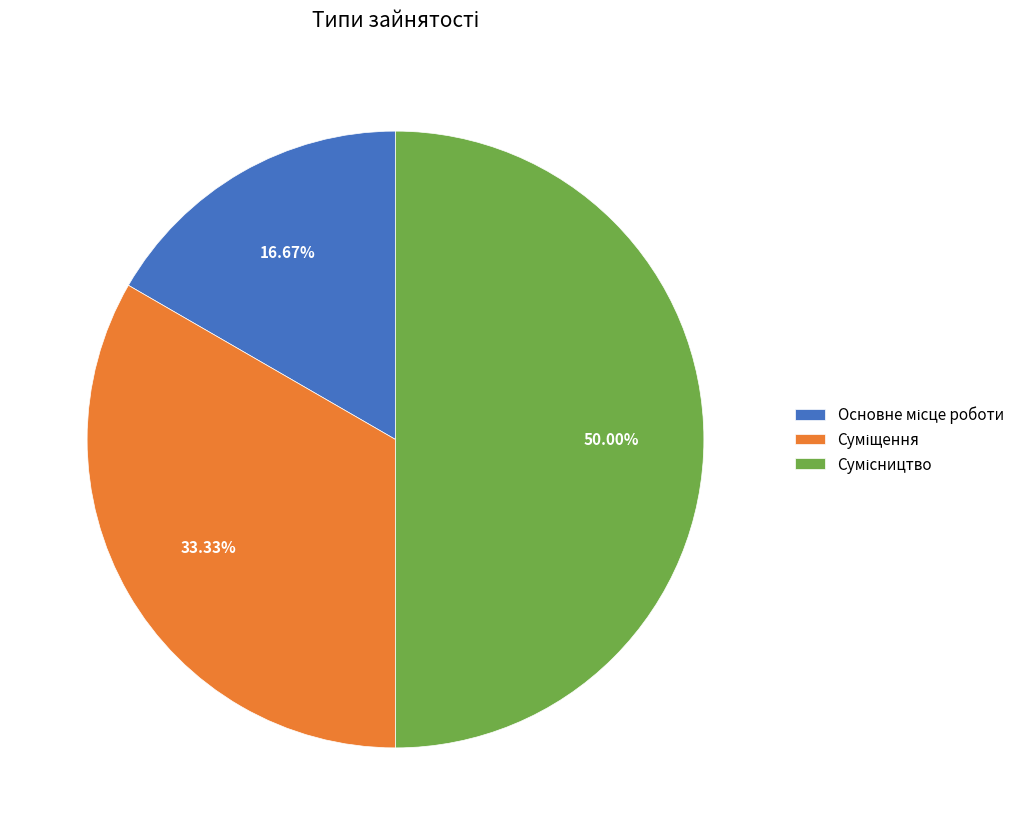

Which has a higher value, Основне місце роботи or Суміщення?

Суміщення